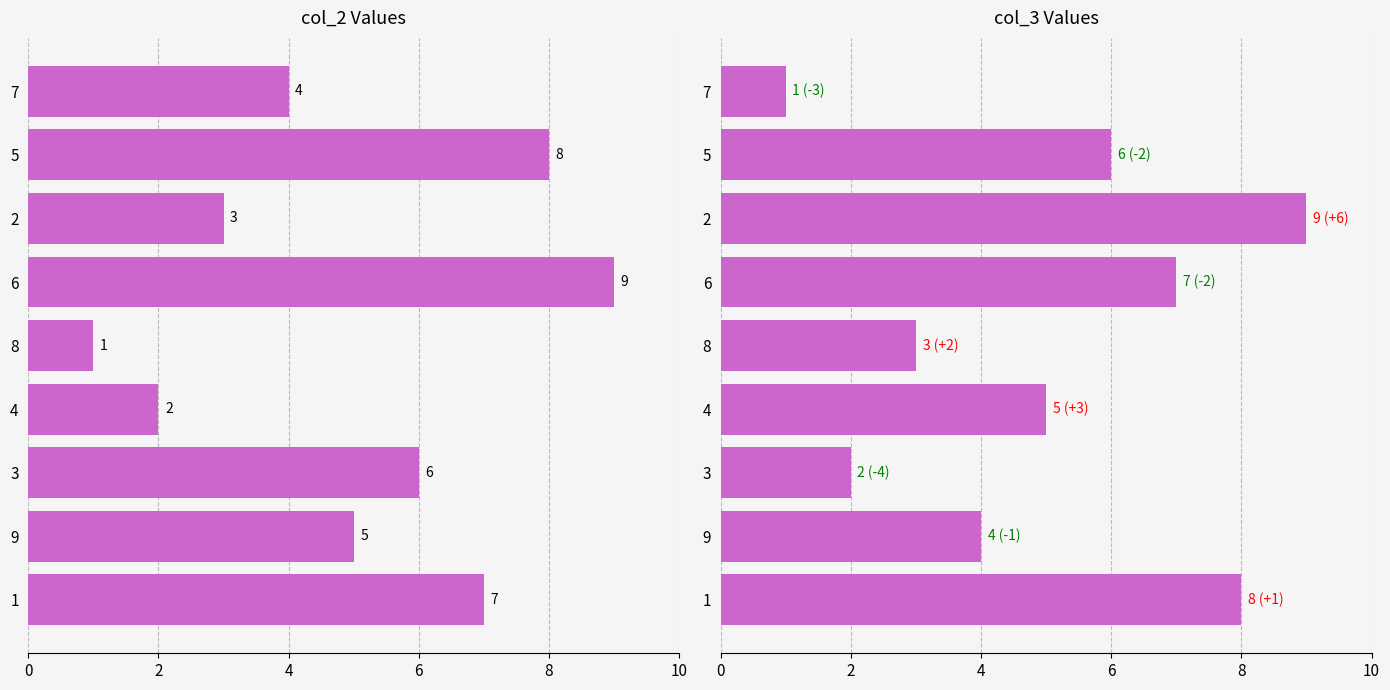

Which category has the lowest value in the col_2 series?

8